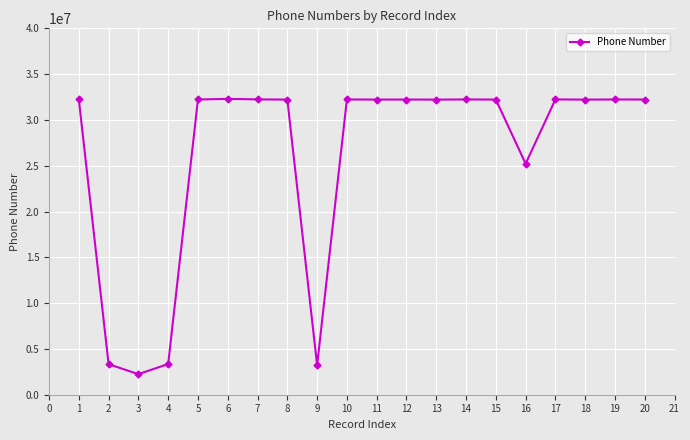

Which has a higher value, 2 or 7?

7